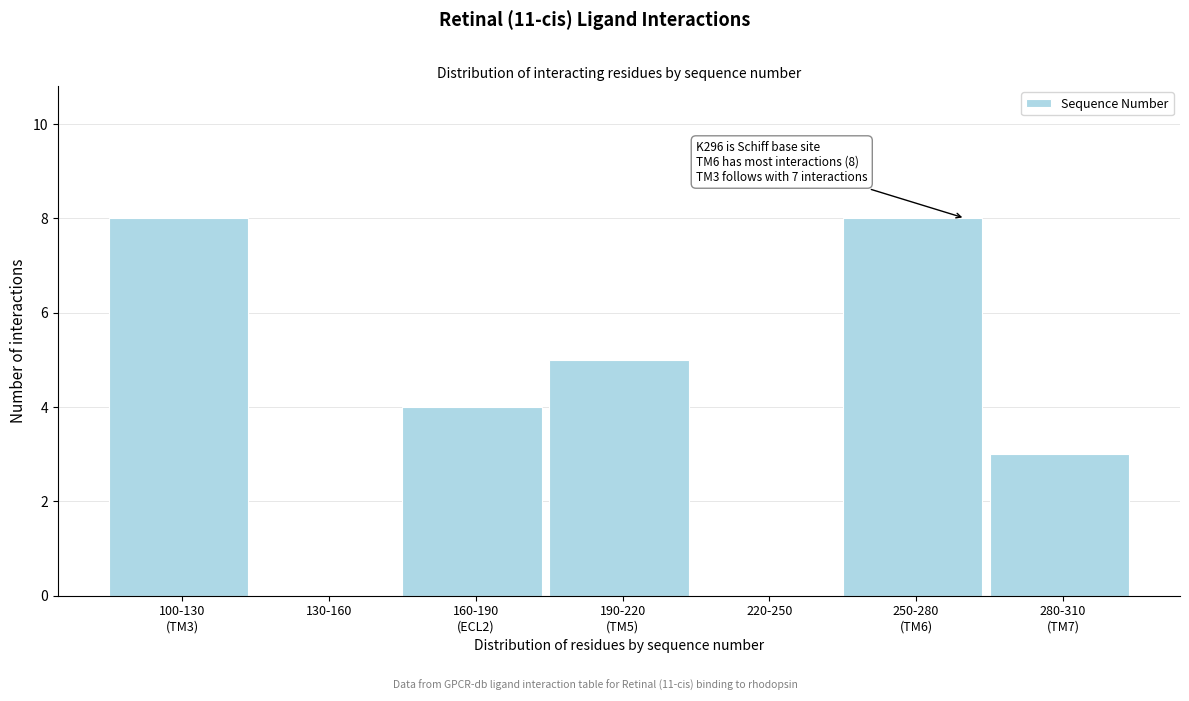

What is the maximum value shown in the chart?

8